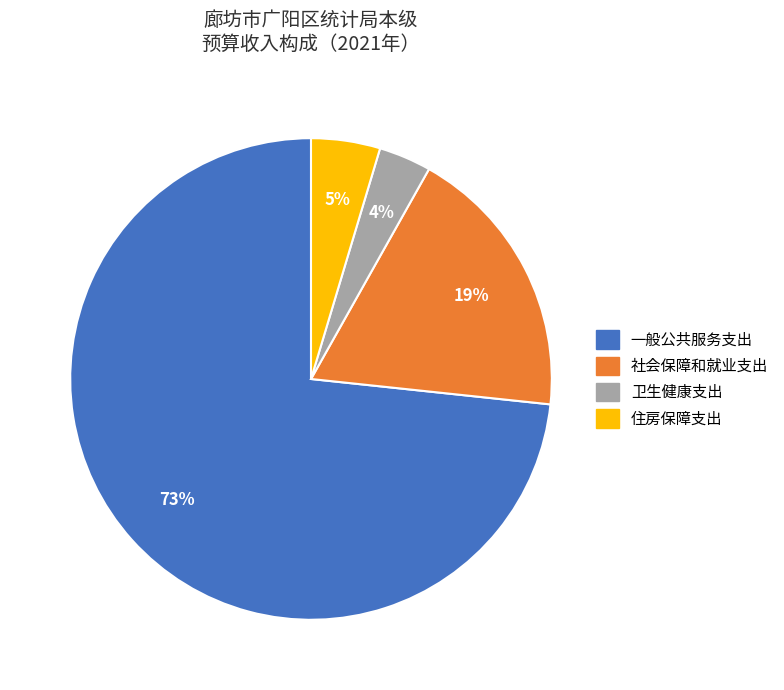

Count the number of slices in the pie.

4